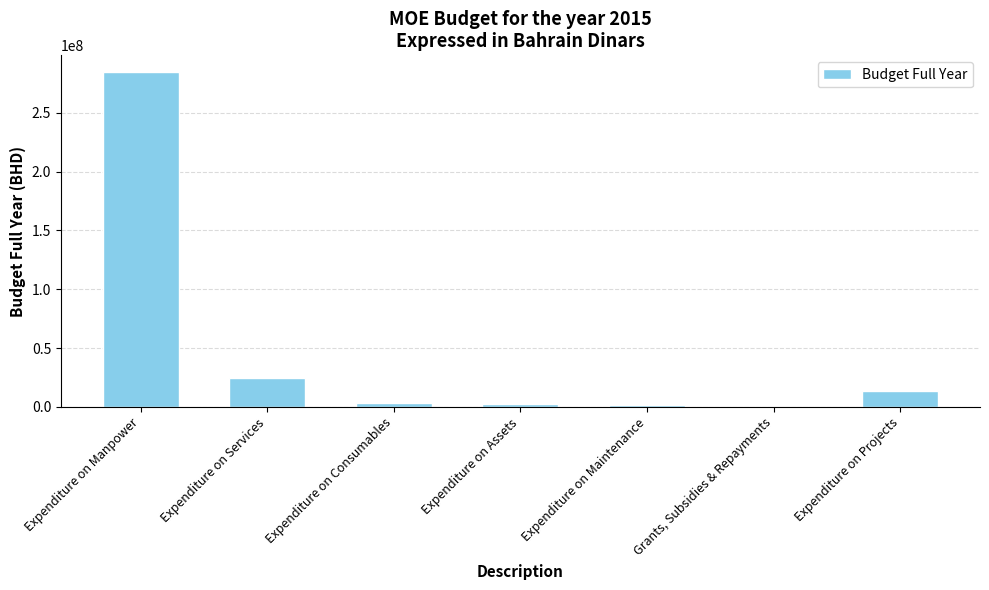

The chart shows a value of 100000.0 at Grants, Subsidies & Repayments. True or false?

True